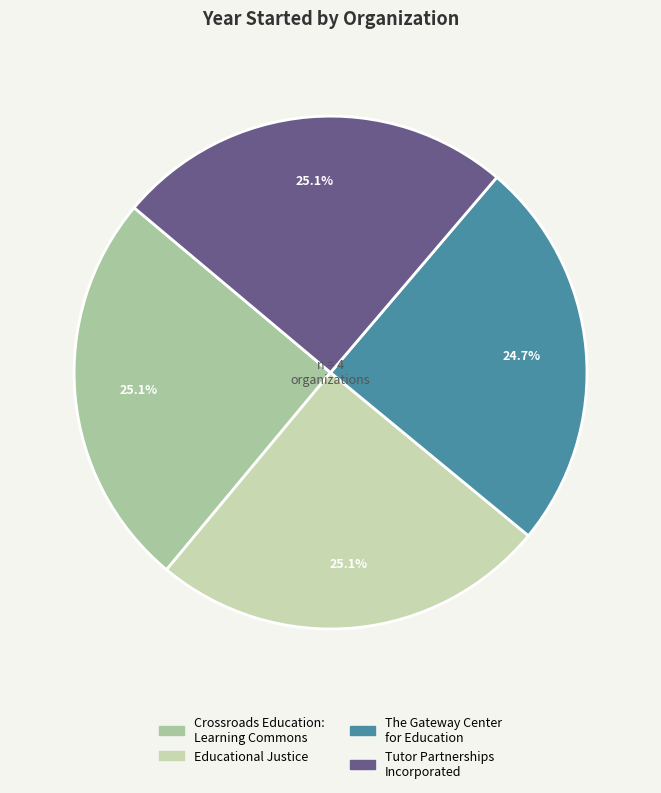

How many segments does this pie chart have?

4